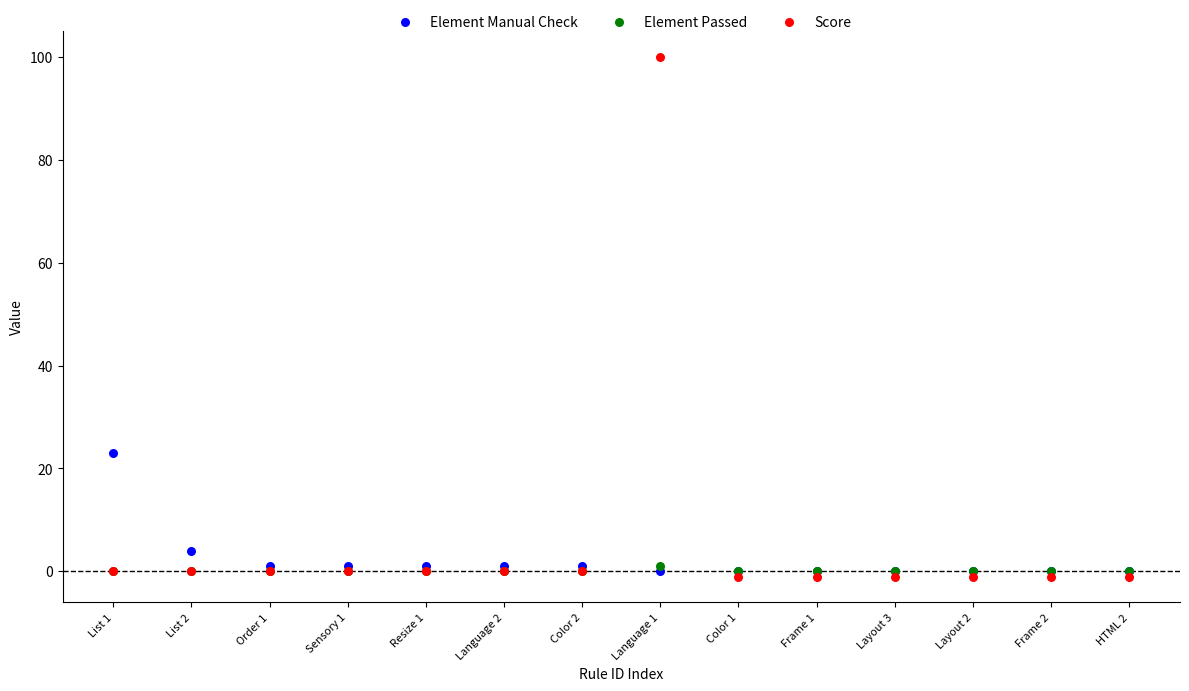

Which series reaches the maximum Y coordinate?

Score